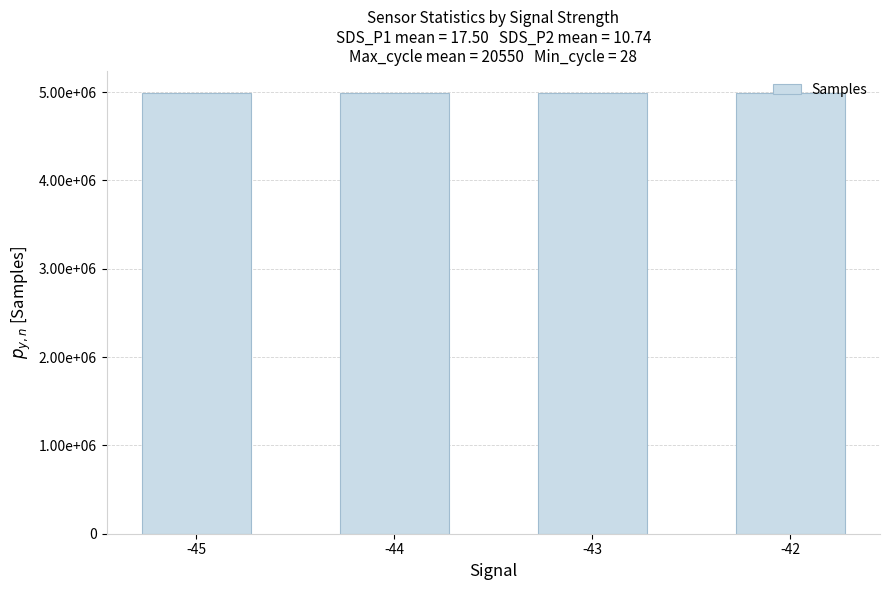

What is the average value?

4992214